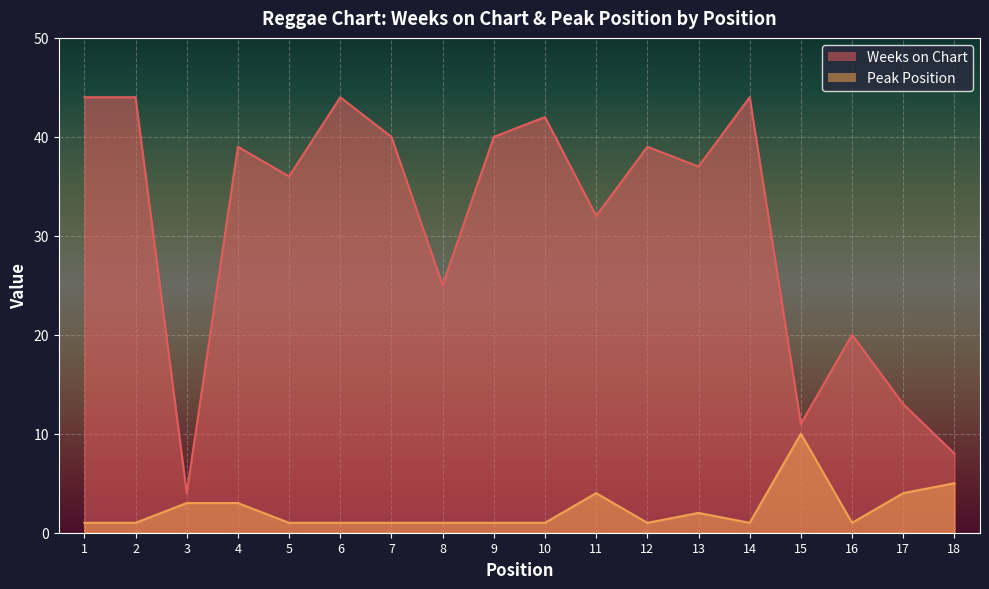

At which label does Weeks on Chart first exceed 39?

1